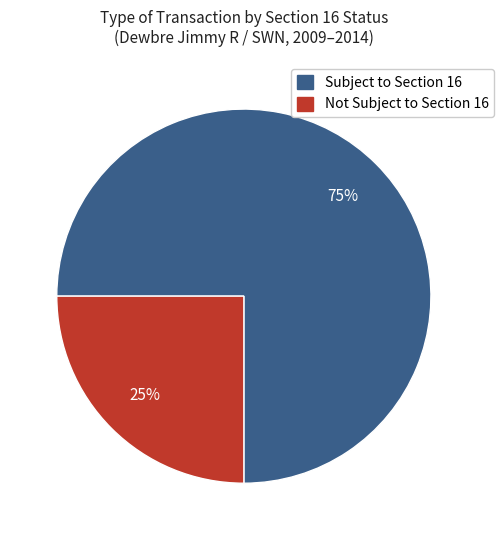

To the nearest percent, what is the difference between the largest and smallest slice percentages?

50%